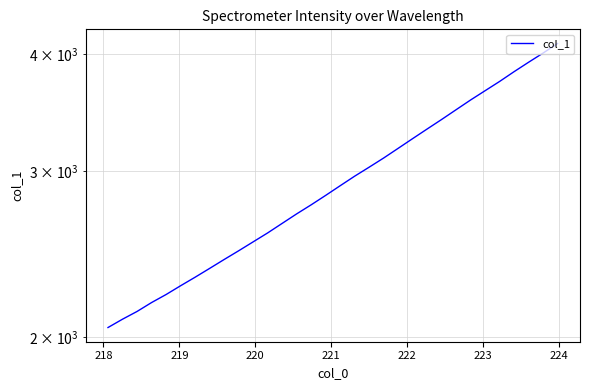

True or false: the data shows 949.5 at 223.

False